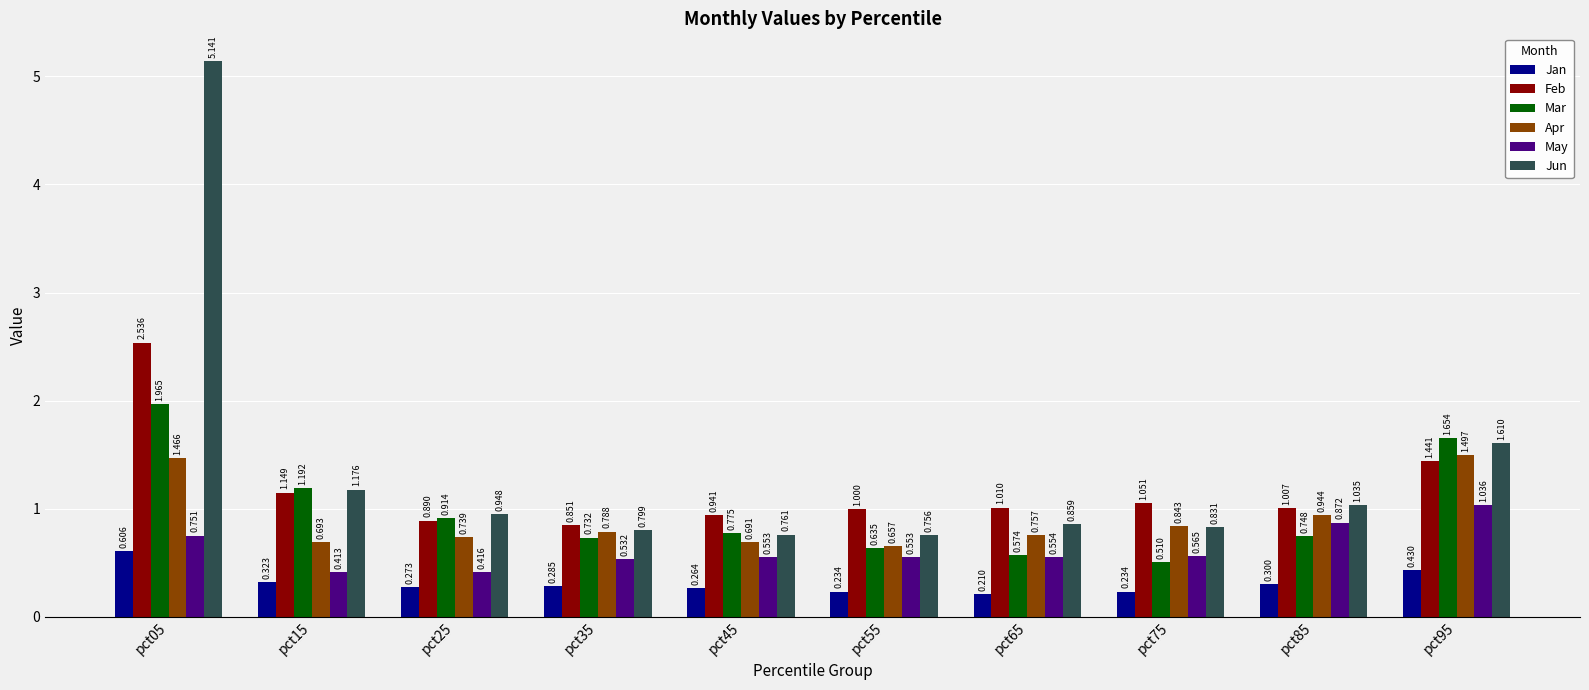

Which series has the largest total across all categories?

Jun